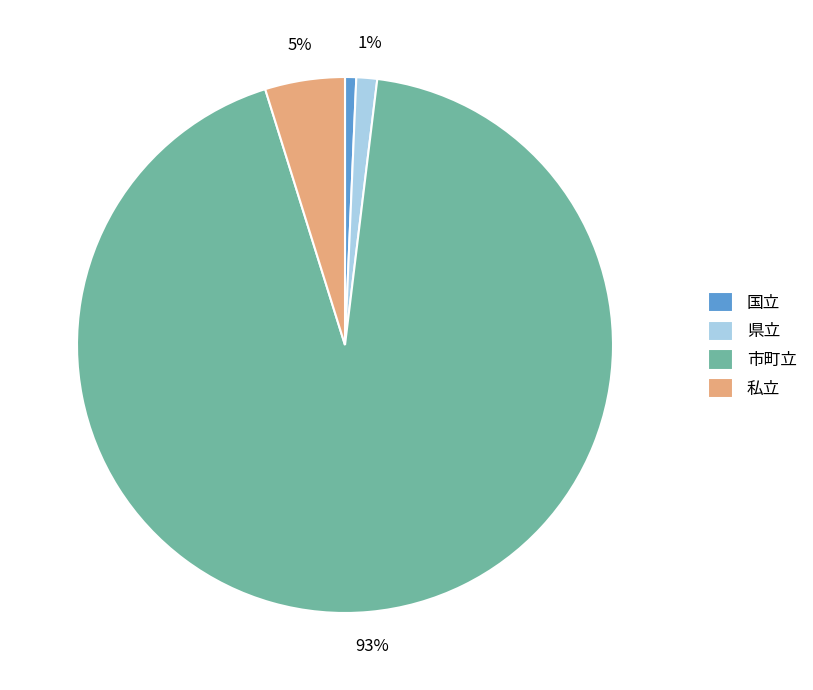

How many slices are in this pie chart?

4